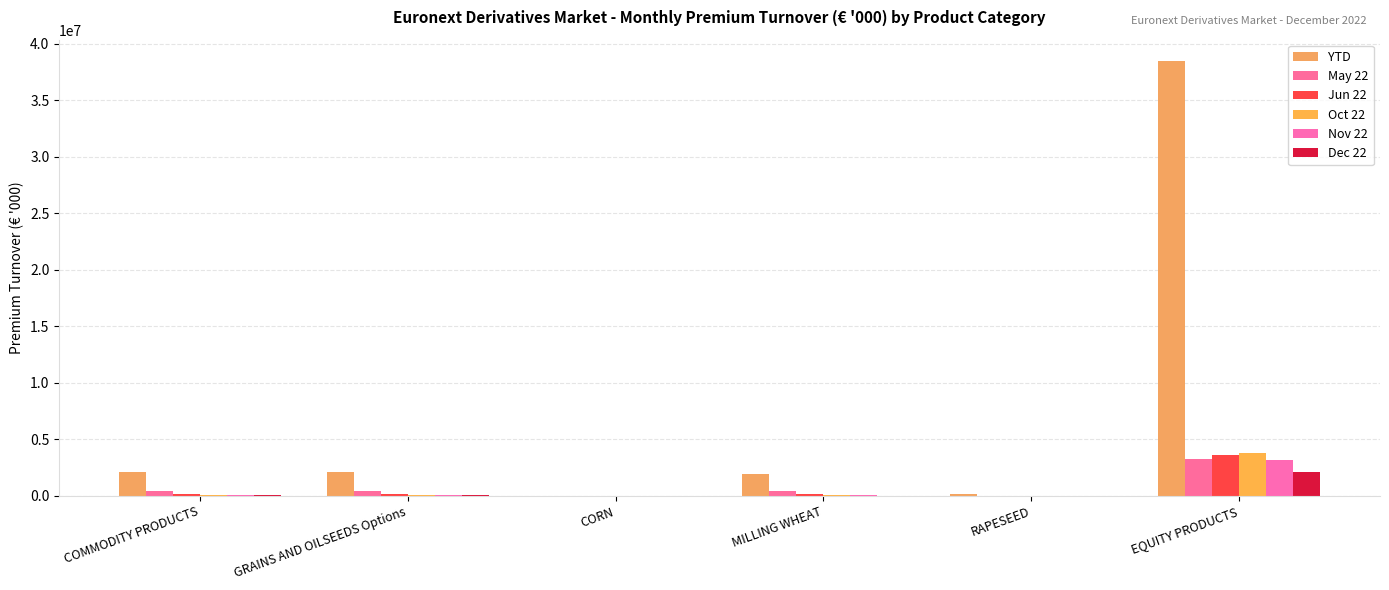

At which label does YTD reach its minimum?

CORN